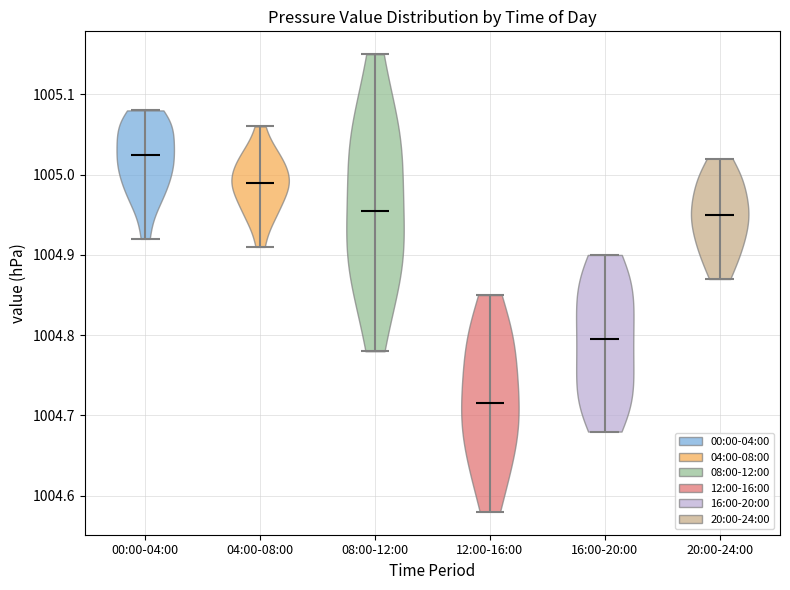

Which violin has the lowest median line?

12:00-16:00